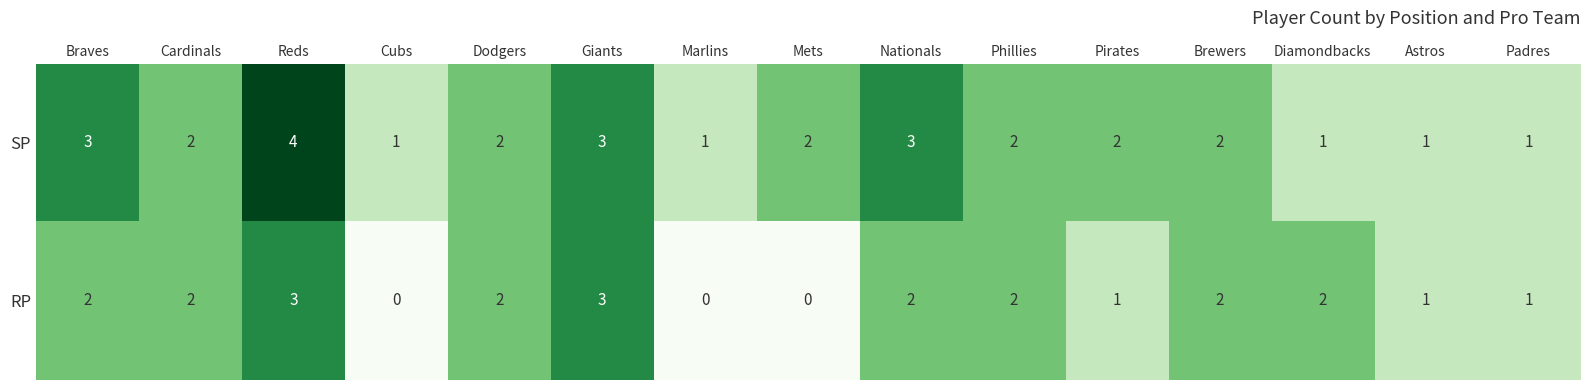

Which series has the largest total across all categories?

SP